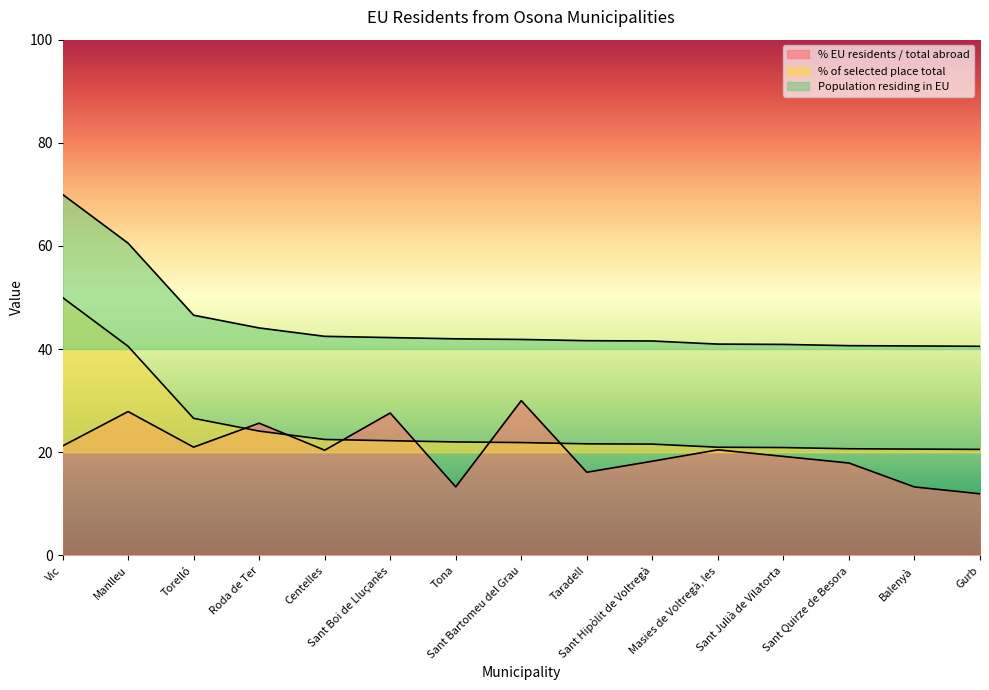

What position from the left is Torelló?

3